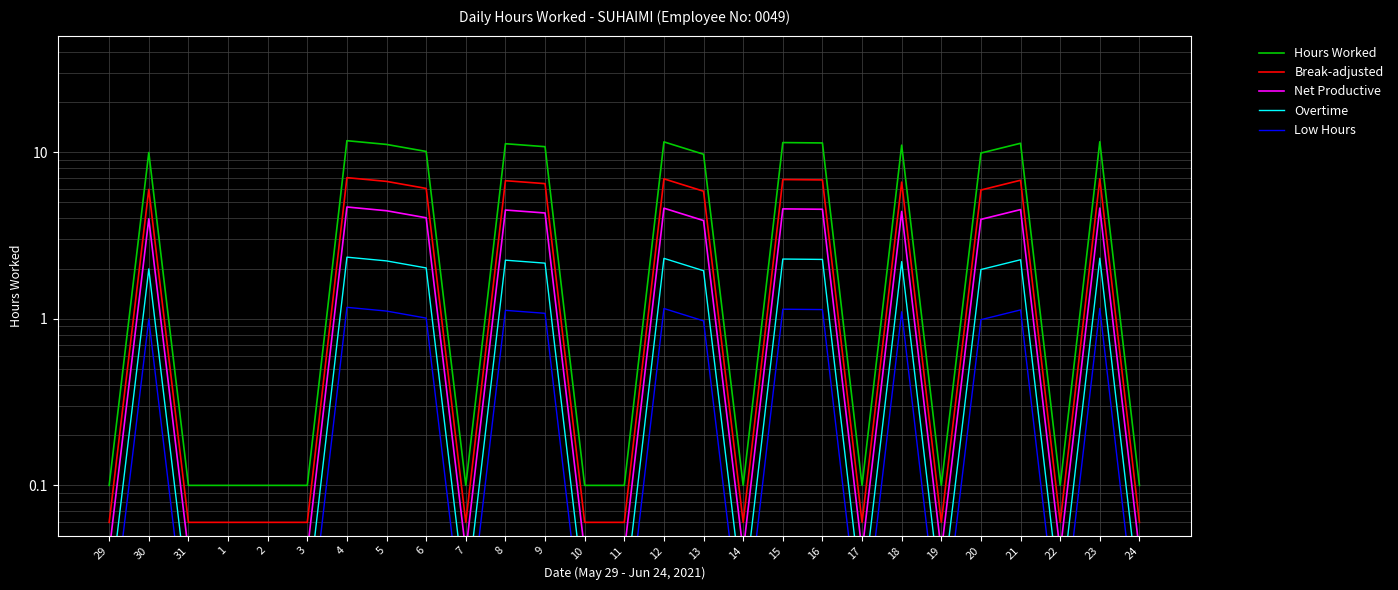

How many values in the Break-adjusted series exceed 5?

14